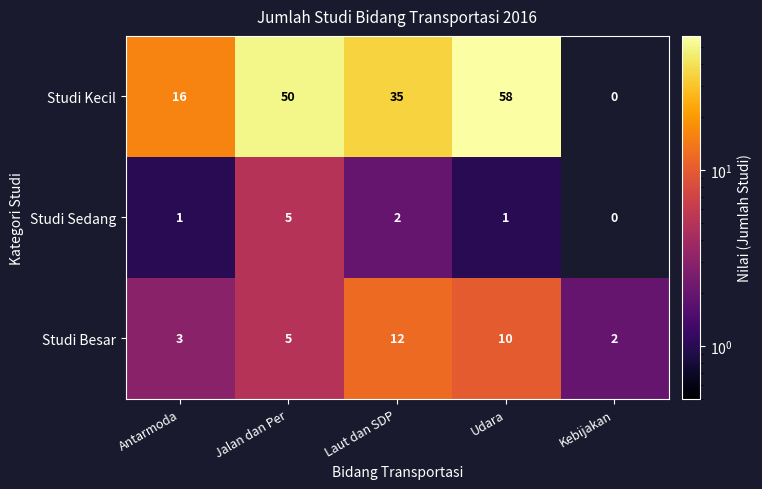

Between Jalan dan Per and Laut dan SDP, which is larger?

Jalan dan Per